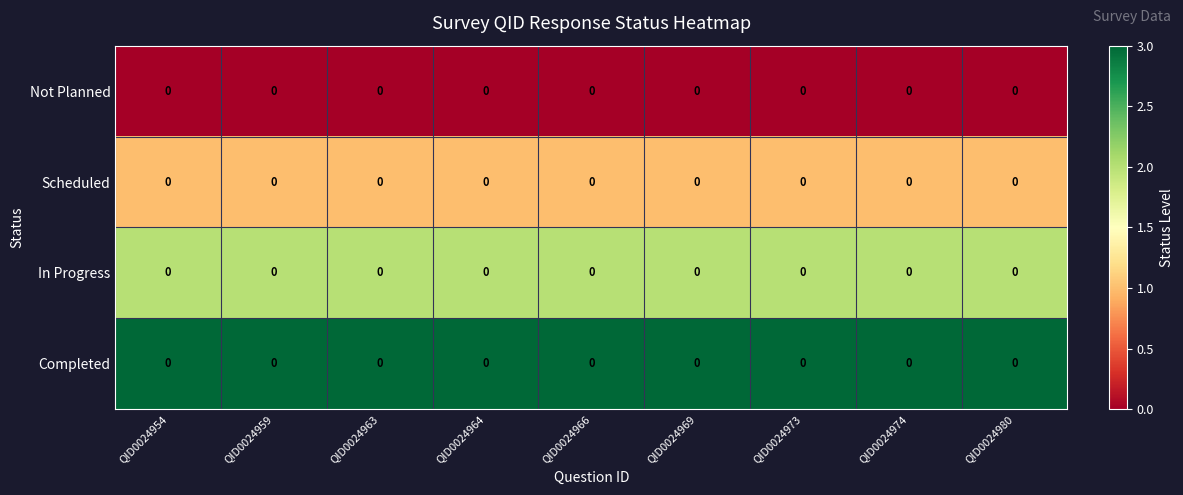

What is the spread (max minus min) of values at QID0024963?

3